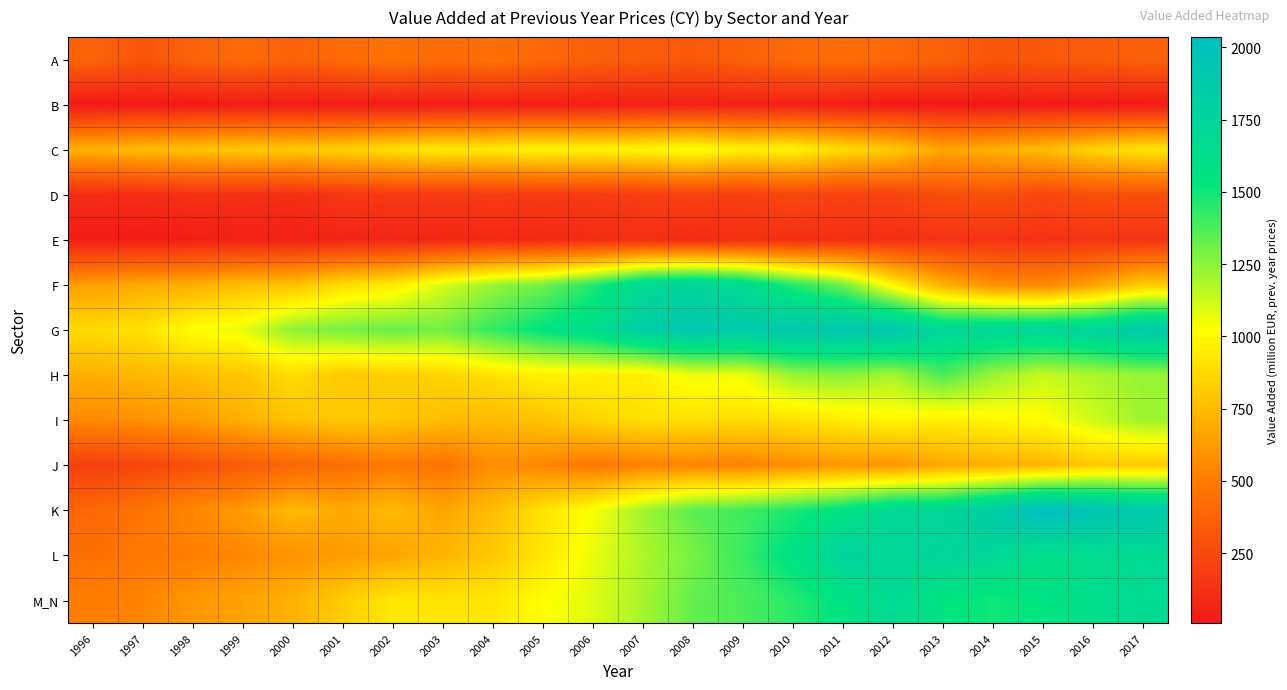

Reading left to right, what are all the values shown in this chart?

A: 1996=380.0	1997=307.4	1998=373.4	1999=412.6	2000=370.0	2001=412.6	2002=459.9	2003=413.0	2004=443.5	2005=399.8	2006=358.0	2007=341.0	2008=325.4	2009=364.3	2010=405.6	2011=424.4	2012=396.1	2013=367.3	2014=311.9	2015=324.2	2016=340.3	2017=361.5
B: 1996=19.7	1997=20.0	1998=22.8	1999=27.3	2000=30.2	2001=25.4	2002=28.8	2003=30.8	2004=38.0	2005=42.1	2006=43.3	2007=49.0	2008=54.5	2009=47.6	2010=51.7	2011=38.0	2012=19.1	2013=18.6	2014=7.9	2015=24.6	2016=17.9	2017=21.0
C: 1996=716.3	1997=759.7	1998=785.7	1999=810.7	2000=819.0	2001=843.0	2002=903.2	2003=943.5	2004=944.5	2005=990.4	2006=981.0	2007=995.1	2008=1041.2	2009=969.4	2010=984.0	2011=886.6	2012=820.3	2013=670.3	2014=714.1	2015=759.2	2016=850.5	2017=924.0
D: 1996=105.4	1997=108.5	1998=124.4	1999=122.3	2000=114.3	2001=158.1	2002=171.6	2003=171.5	2004=181.1	2005=172.4	2006=175.0	2007=188.6	2008=207.4	2009=191.5	2010=239.5	2011=212.0	2012=214.5	2013=274.4	2014=295.1	2015=235.9	2016=282.3	2017=277.0
E: 1996=32.3	1997=28.8	1998=38.8	1999=54.2	2000=56.6	2001=64.9	2002=68.7	2003=72.9	2004=83.1	2005=87.8	2006=98.4	2007=115.7	2008=94.4	2009=118.1	2010=119.2	2011=116.3	2012=113.5	2013=137.2	2014=137.2	2015=131.9	2016=144.8	2017=139.1
F: 1996=637.4	1997=689.8	1998=702.4	1999=772.4	2000=778.0	2001=889.4	2002=944.8	2003=1098.9	2004=1220.4	2005=1301.3	2006=1455.6	2007=1675.5	2008=1752.7	2009=1655.9	2010=1453.3	2011=1300.8	2012=974.9	2013=710.3	2014=587.2	2015=550.7	2016=651.4	2017=816.2
G: 1996=883.5	1997=910.0	1998=1024.9	1999=1068.4	2000=1244.6	2001=1295.2	2002=1323.3	2003=1303.6	2004=1425.3	2005=1539.5	2006=1638.7	2007=1821.1	2008=1904.3	2009=1872.8	2010=1894.4	2011=1911.5	2012=1911.3	2013=1720.0	2014=1714.3	2015=1719.8	2016=1760.6	2017=1880.3
H: 1996=707.7	1997=741.6	1998=770.2	1999=797.5	2000=888.4	2001=803.8	2002=835.5	2003=852.0	2004=905.4	2005=968.3	2006=964.1	2007=956.0	2008=1060.3	2009=1056.2	2010=1224.6	2011=1255.7	2012=1198.8	2013=1373.7	2014=1223.9	2015=1135.7	2016=1182.5	2017=1232.2
I: 1996=554.7	1997=589.1	1998=632.9	1999=708.7	2000=779.1	2001=809.8	2002=798.6	2003=760.8	2004=746.7	2005=785.1	2006=859.8	2007=897.8	2008=901.5	2009=884.8	2010=901.6	2011=952.4	2012=987.8	2013=953.2	2014=988.5	2015=1014.1	2016=1116.9	2017=1211.6
J: 1996=203.4	1997=233.1	1998=284.1	1999=334.4	2000=393.1	2001=432.6	2002=488.2	2003=454.4	2004=572.4	2005=550.3	2006=474.2	2007=522.6	2008=542.2	2009=528.8	2010=573.6	2011=615.4	2012=605.3	2013=675.7	2014=712.8	2015=733.0	2016=812.4	2017=820.0
K: 1996=396.3	1997=466.1	1998=552.5	1999=627.3	2000=749.5	2001=682.8	2002=755.2	2003=667.3	2004=760.5	2005=907.9	2006=1029.2	2007=1206.8	2008=1346.0	2009=1398.0	2010=1471.5	2011=1562.5	2012=1708.9	2013=1715.7	2014=1848.8	2015=2035.1	2016=1957.7	2017=1897.0
L: 1996=441.6	1997=477.2	1998=515.8	1999=550.8	2000=592.7	2001=628.5	2002=666.2	2003=730.1	2004=813.6	2005=922.4	2006=1064.7	2007=1182.9	2008=1289.6	2009=1415.2	2010=1563.5	2011=1755.4	2012=1714.1	2013=1746.2	2014=1709.4	2015=1607.5	2016=1658.6	2017=1679.8
M_N: 1996=502.9	1997=541.4	1998=608.0	1999=656.0	2000=716.7	2001=824.5	2002=933.2	2003=914.6	2004=923.8	2005=1016.7	2006=1088.0	2007=1200.0	2008=1331.9	2009=1376.9	2010=1448.0	2011=1551.7	2012=1687.8	2013=1551.8	2014=1493.6	2015=1539.9	2016=1626.8	2017=1674.4